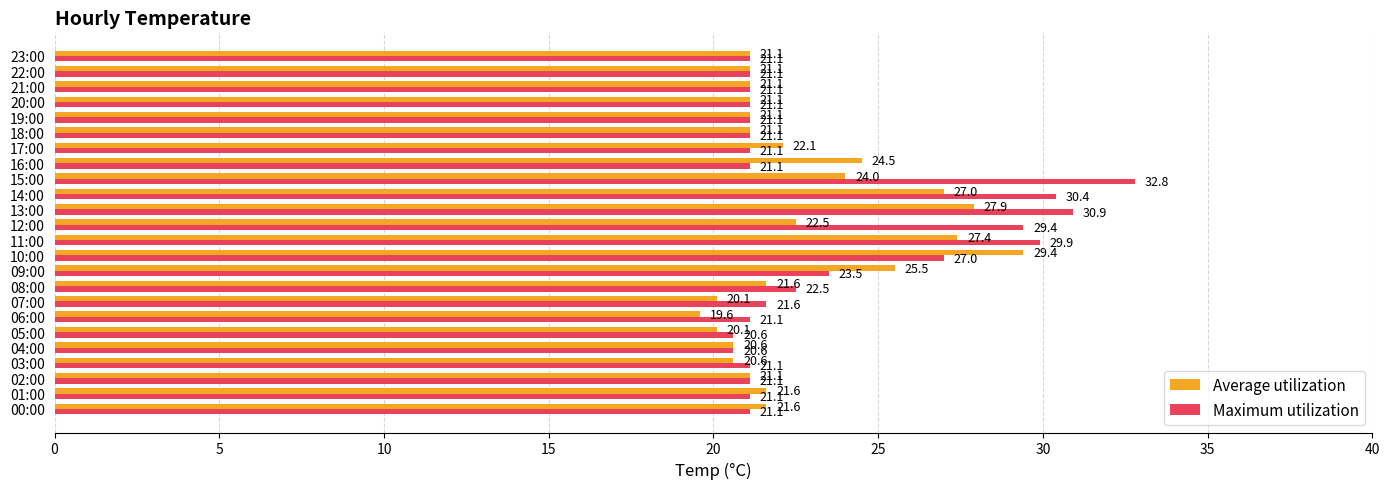

What is the lowest value of the Maximum utilization series?

20.6